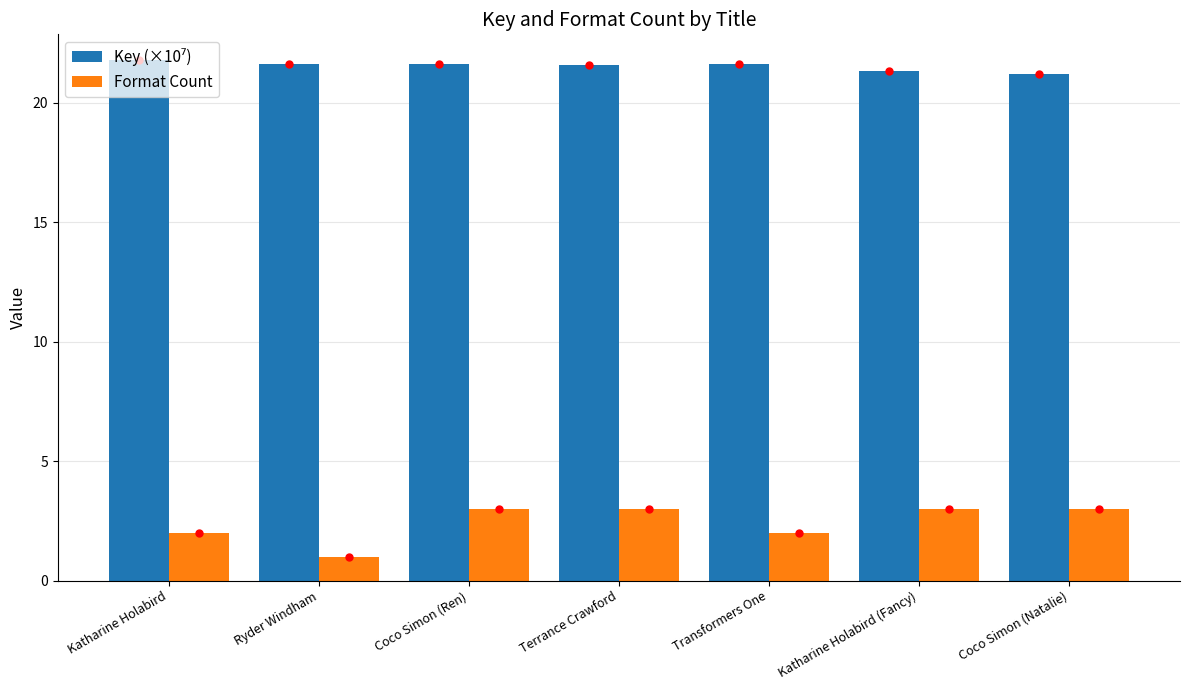

What is the value of the Format Count bar at the 2nd from the left?

1.0